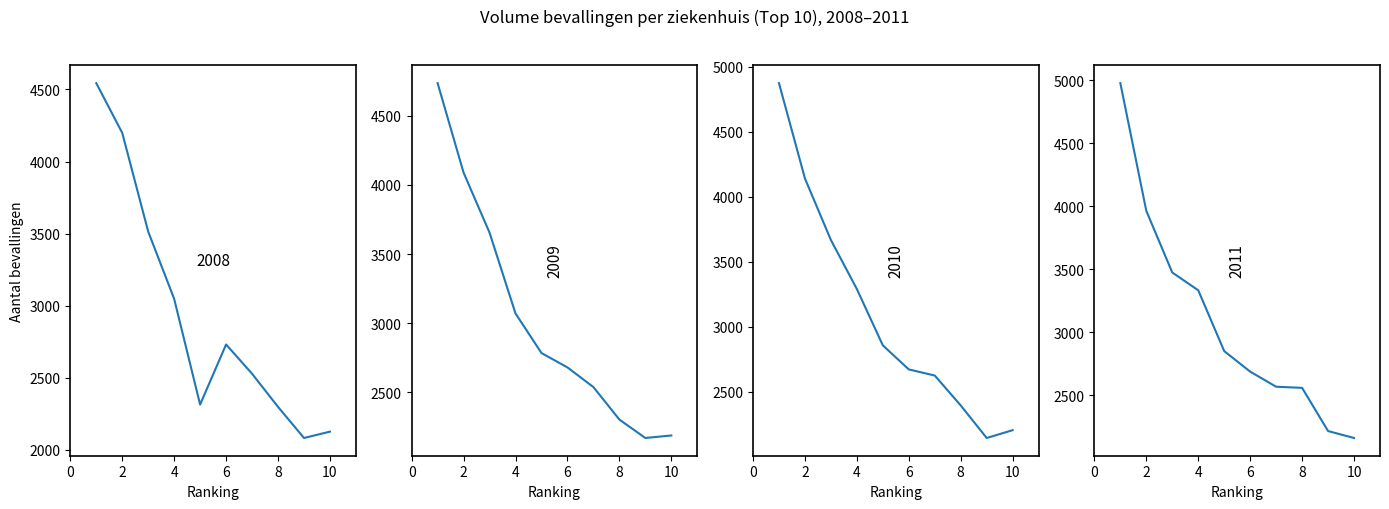

What is the difference between the maximum and minimum values in the 2010 series?

2728